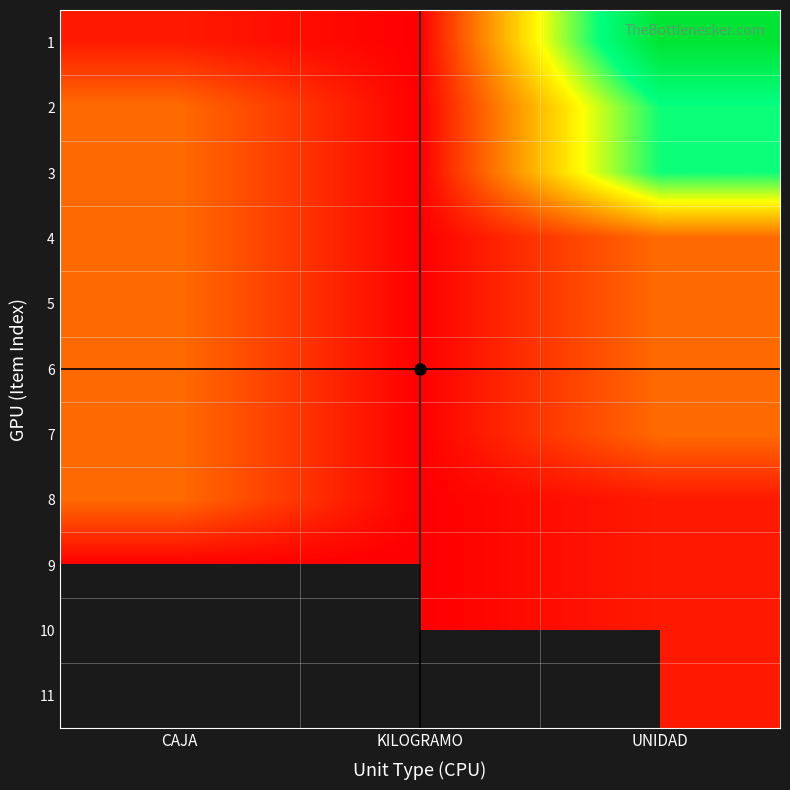

Which has a higher value, KILOGRAMO or CAJA?

CAJA